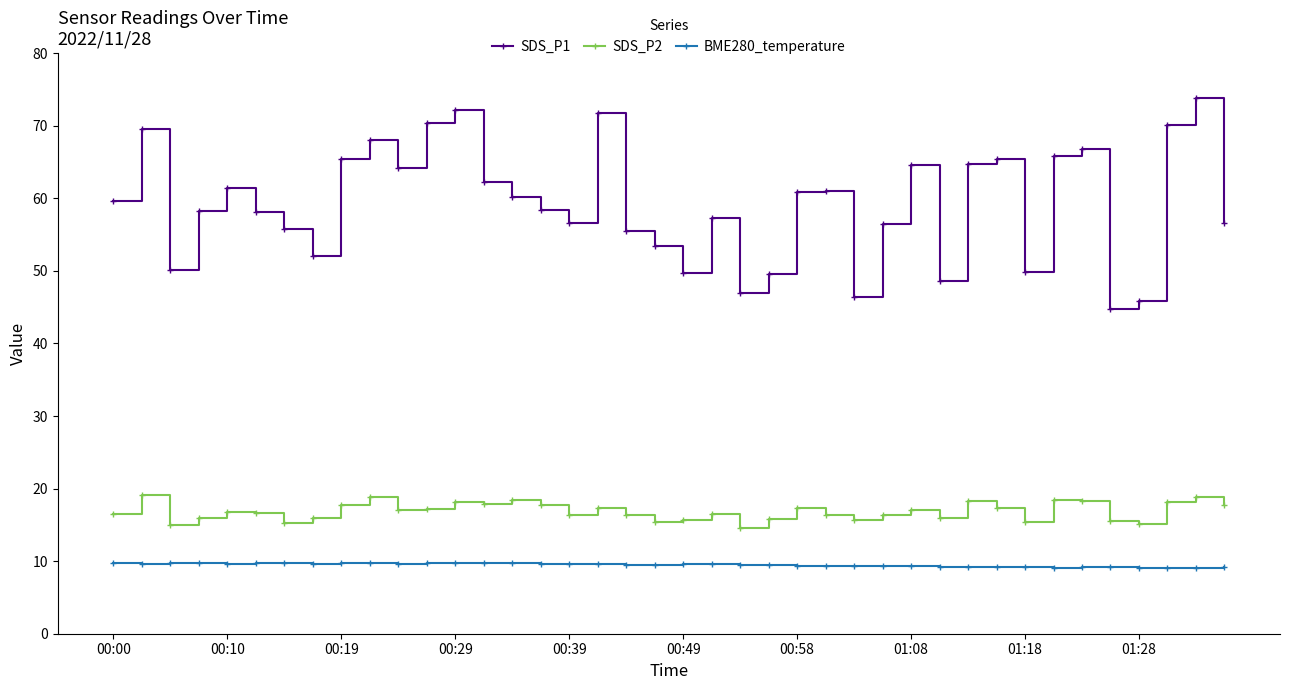

What is the difference between the second highest and second lowest values in the SDS_P2 series?

3.8